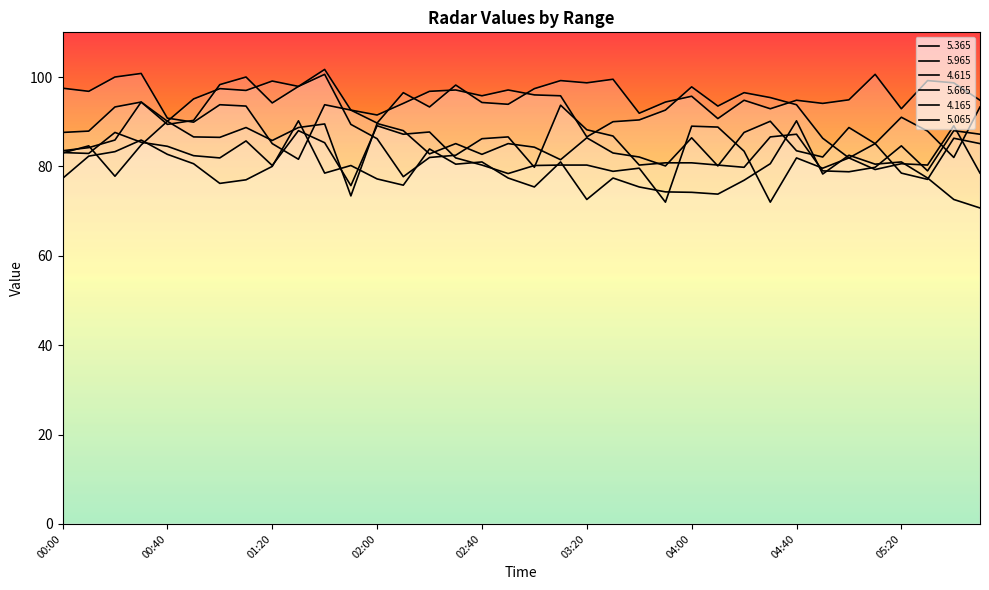

Where is the first local maximum for   4.165?

00:20